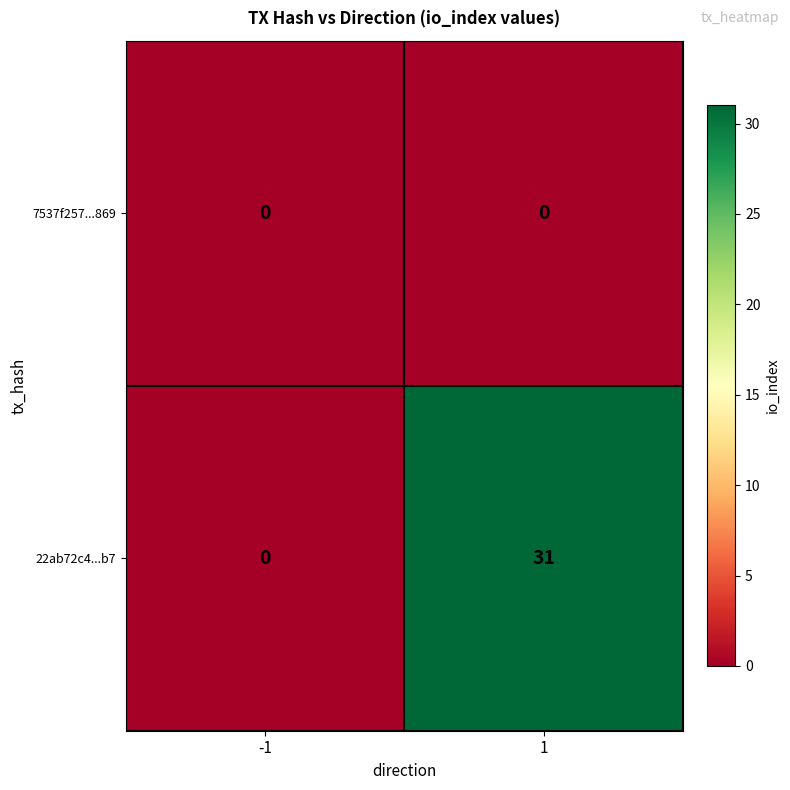

Is it true that 22ab72c4...b7 equals 8 at 1?

False